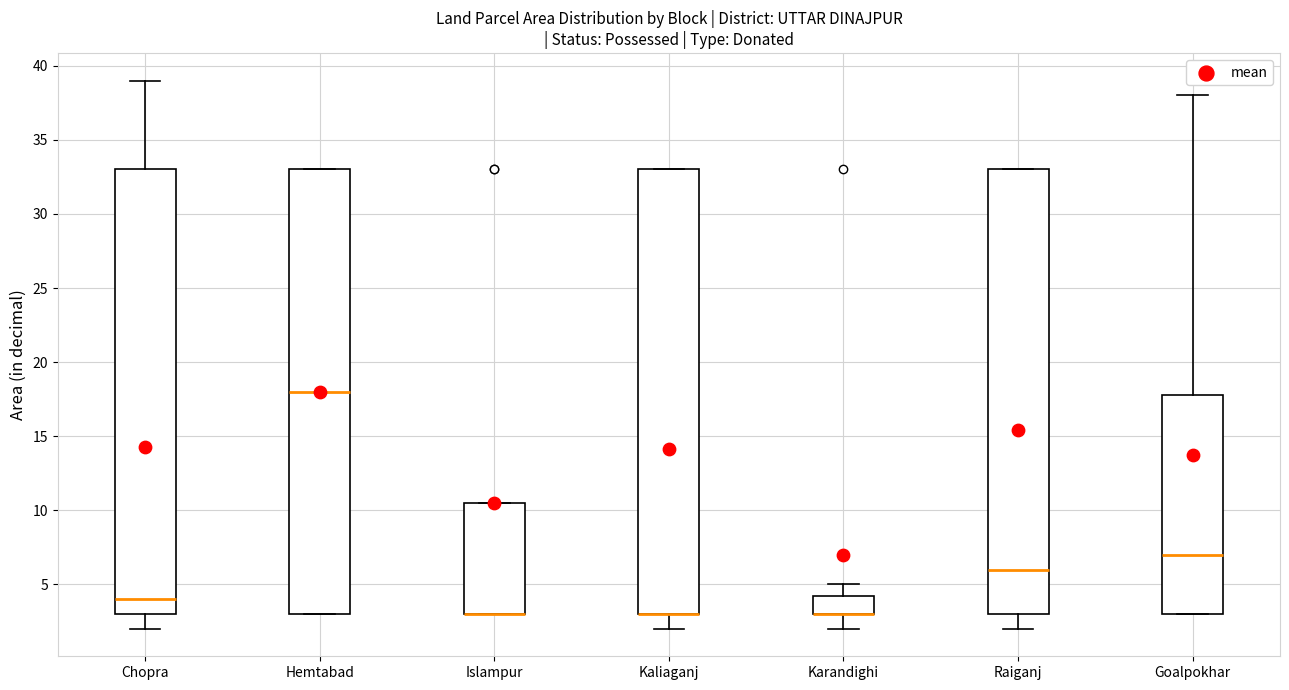

Where does the upper whisker of the box for Karandighi end on the y-axis? The values are not printed on the chart, so give them approximately, as read against the axis.

5.0